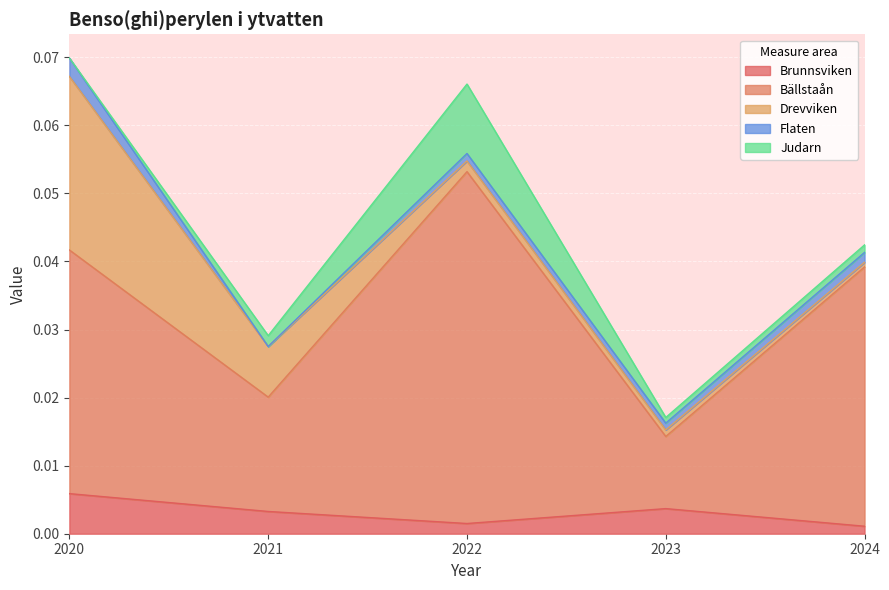

Which series changed the most between 2021 and 2022?

Bällstaån